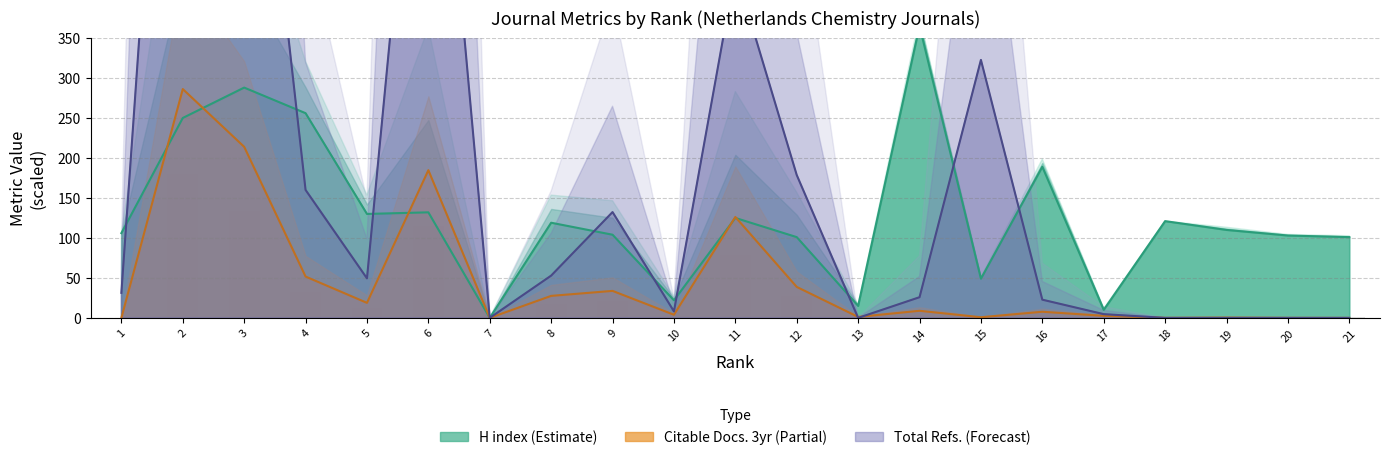

True or false: Total Cites (3years) has a value of 655.7 at 21.

False